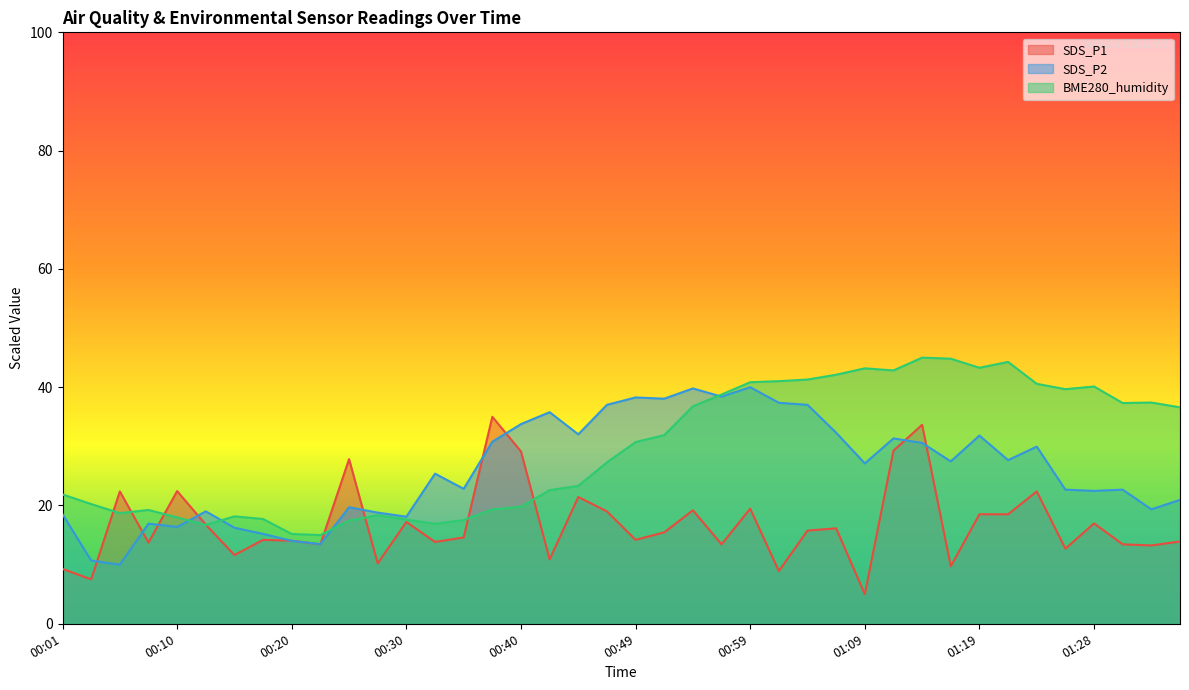

At which category does SDS_P1 reach its first local peak?

00:06